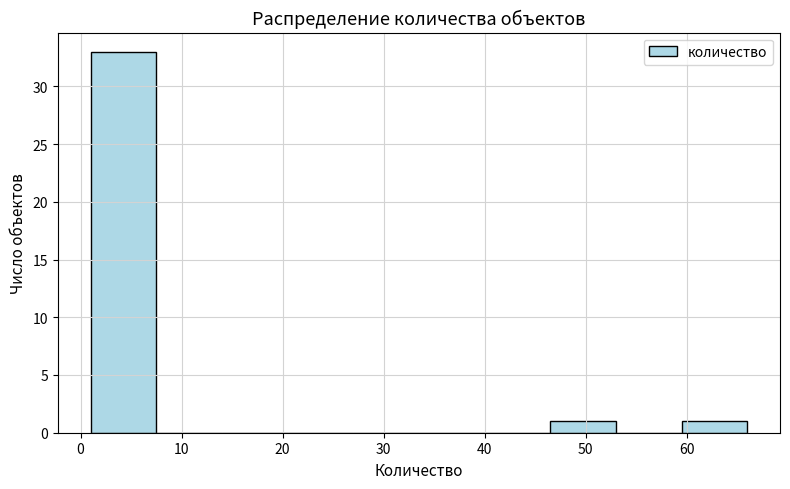

Reading left to right, list every bar in this chart as the range it spans on the x-axis followed by its height. Neither the bar edges nor the heights are printed on the chart, so give them approximately, as read against the axes.

1.0 to 7.5: 33
7.5 to 14.0: 0
14.0 to 20.5: 0
20.5 to 27.0: 0
27.0 to 33.5: 0
33.5 to 40.0: 0
40.0 to 46.5: 0
46.5 to 53.0: 1
53.0 to 59.5: 0
59.5 to 66.0: 1